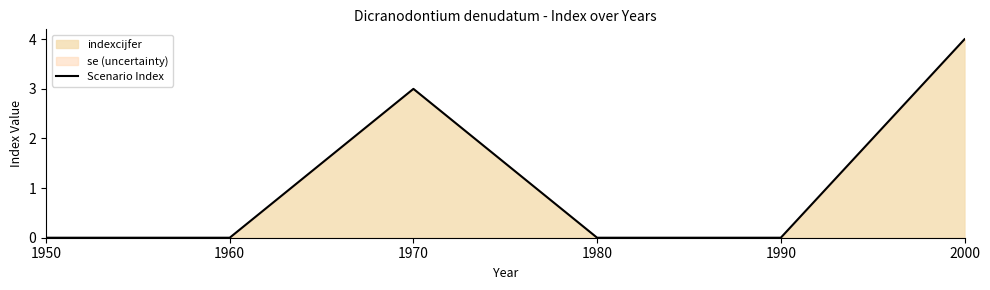

What is the sum of all values?

7